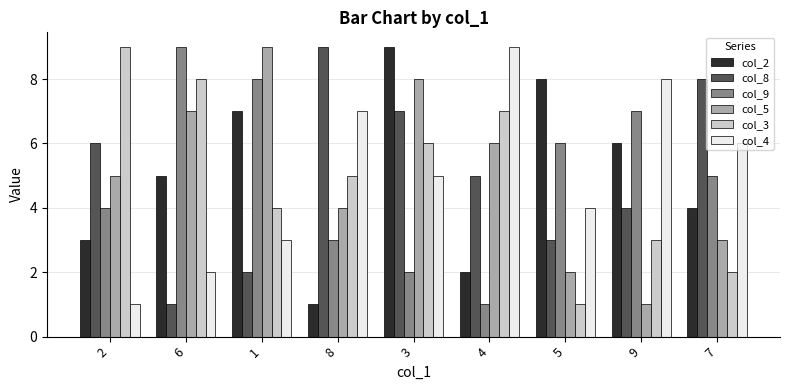

The col_9 series shows 8 at 1. True or false?

True